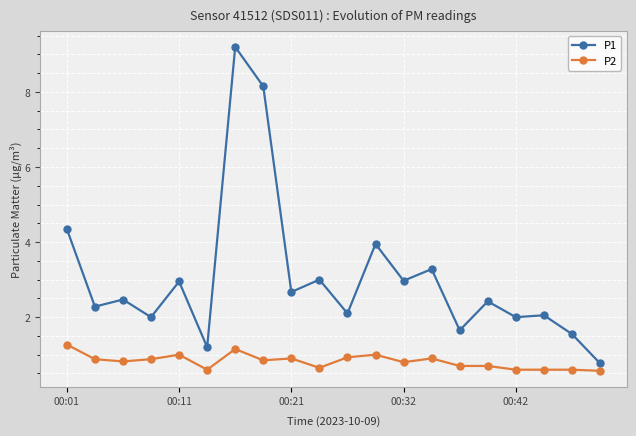

What is the difference between the maximum and minimum values in the P2 series?

0.7